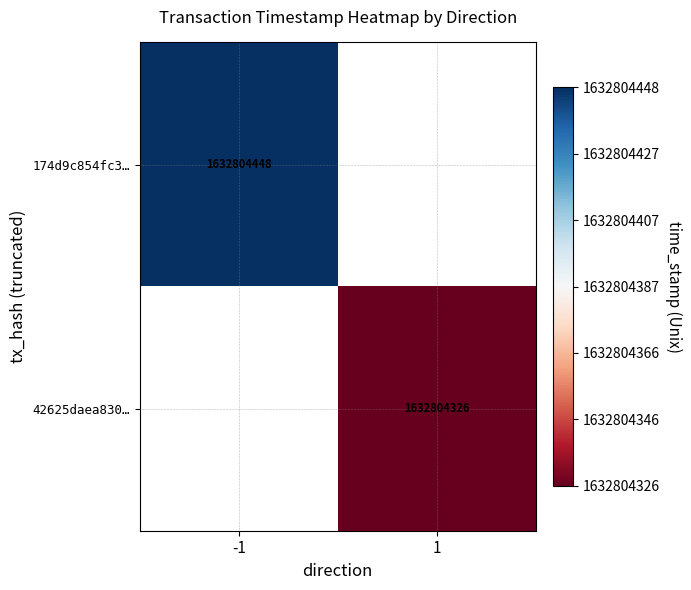

The 42625daea83036d3836356ba5a473c25886c37e series shows 1632804326 at time_stamp. True or false?

True